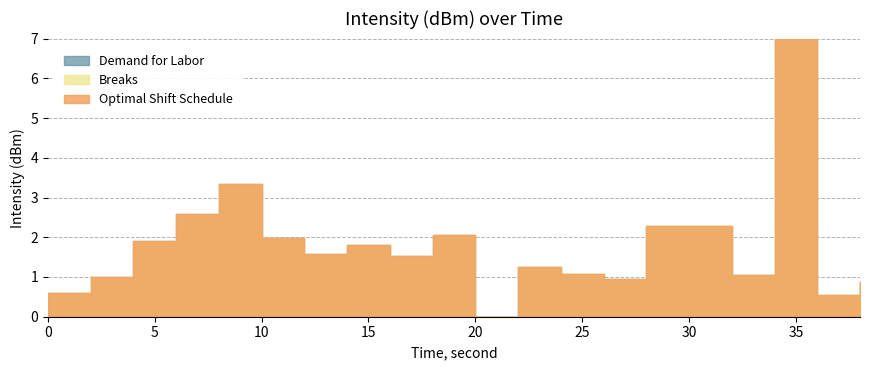

At which label does Optimal Shift Schedule first exceed 1?

4